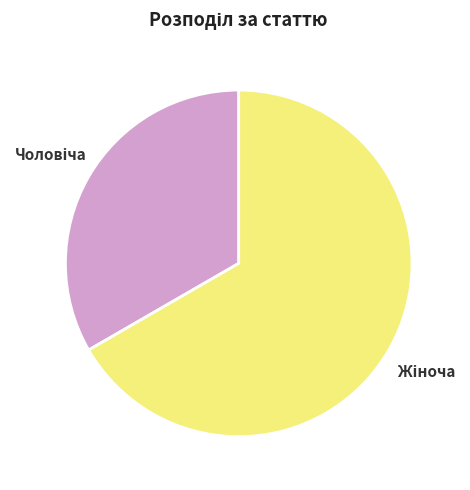

Does any single category account for the majority?

Yes